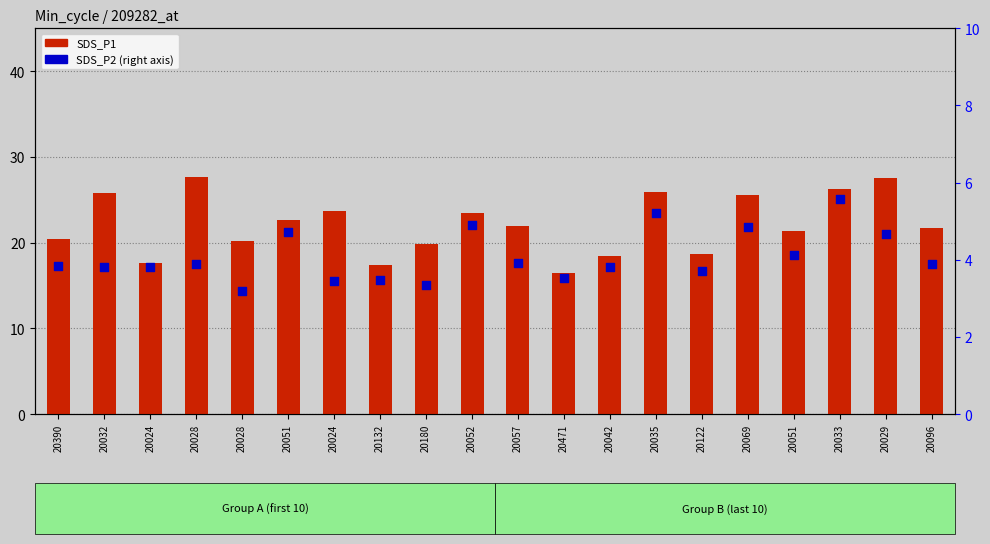

Which series contains the highest Y value?

SDS_P1